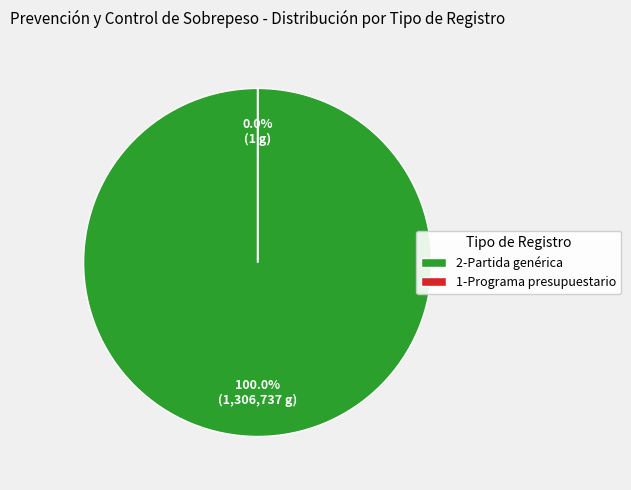

To the nearest percent, what is the difference between the largest and smallest slice percentages?

100%